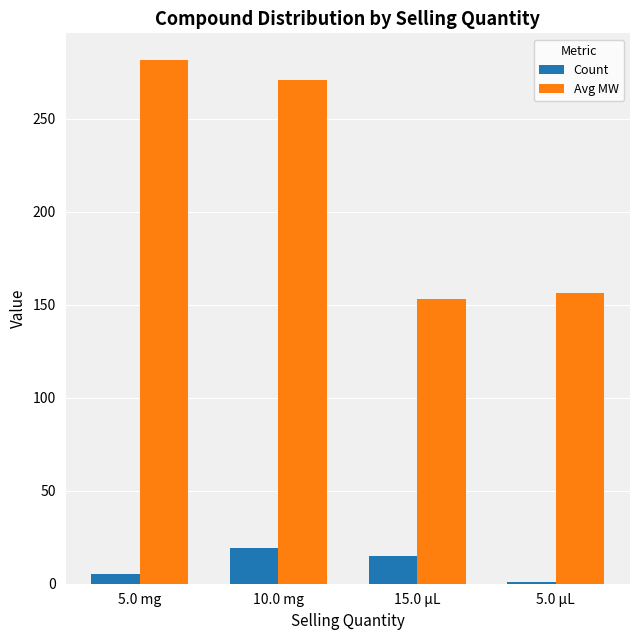

Reading left to right, list all the values displayed in this chart.

Count: 5.0 mg=5.0	10.0 mg=19.0	15.0 µL=15.0	5.0 µL=1.0
Avg MW: 5.0 mg=281.9	10.0 mg=270.8	15.0 µL=153.1	5.0 µL=156.3